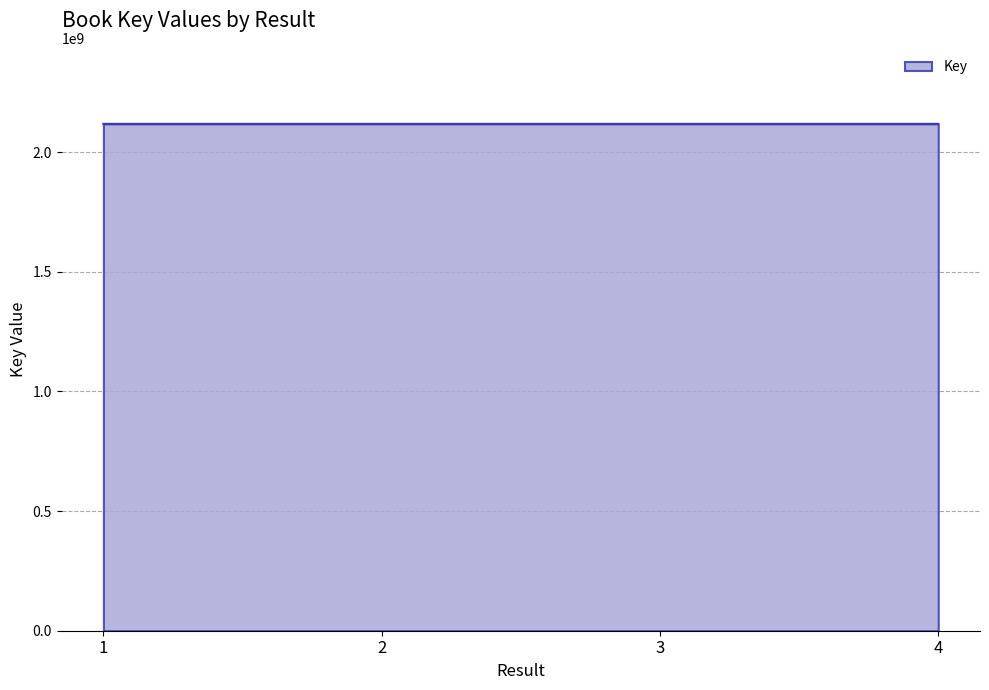

What is the ratio of the value at 2 to the value at 1?

1.0